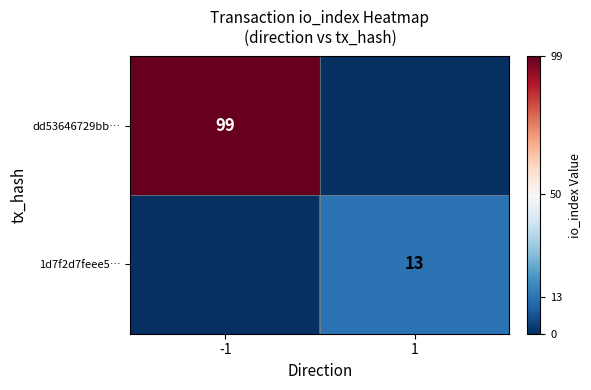

Is it true that dd53646729bb… equals 99 at -1?

True